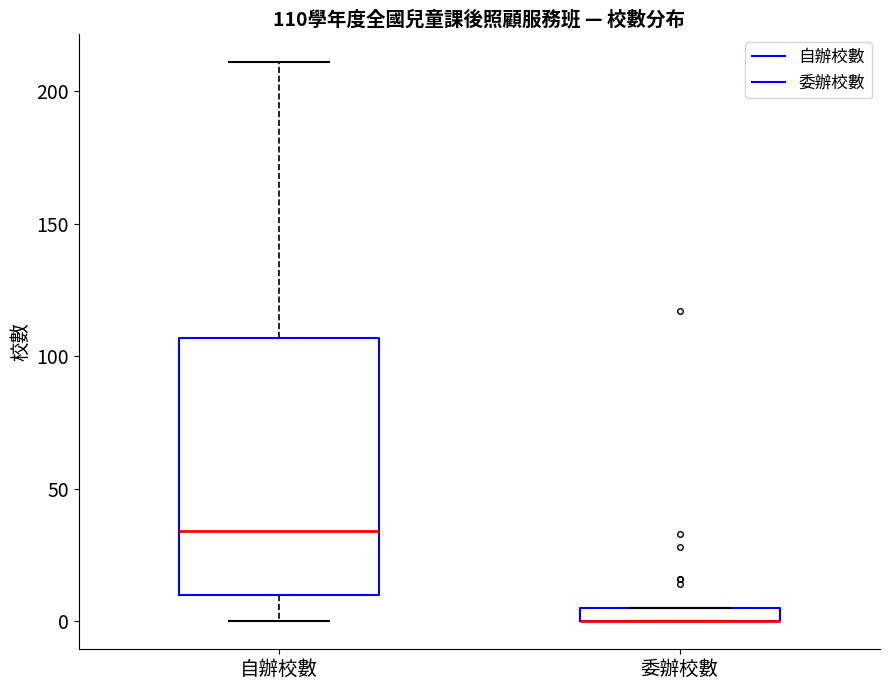

Comparing the boxes themselves (not the whiskers), which one is the tallest?

自辦校數